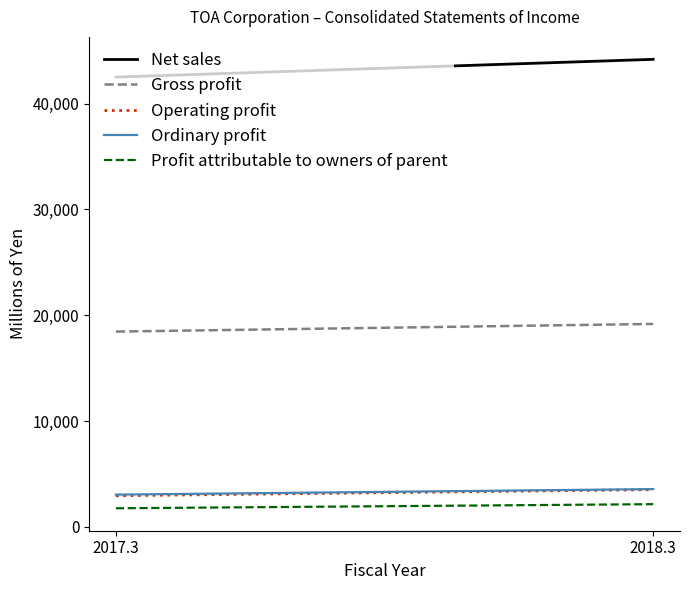

Reading left to right, transcribe all the data shown in this chart.

Net sales: 2017.3=42504	2018.3=44180
Gross profit: 2017.3=18449	2018.3=19173
Operating profit: 2017.3=2935	2018.3=3510
Ordinary profit: 2017.3=3040	2018.3=3561
Profit attributable to owners of parent: 2017.3=1750	2018.3=2138